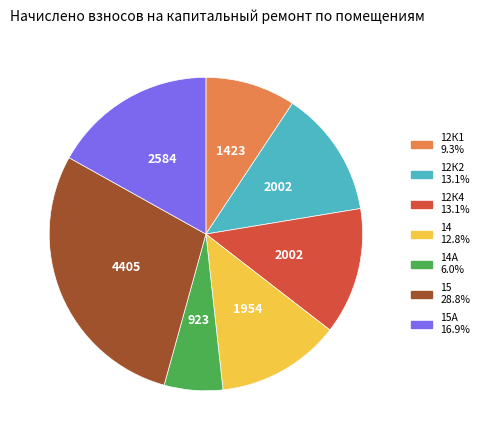

Is there any slice that represents more than half of the pie?

No